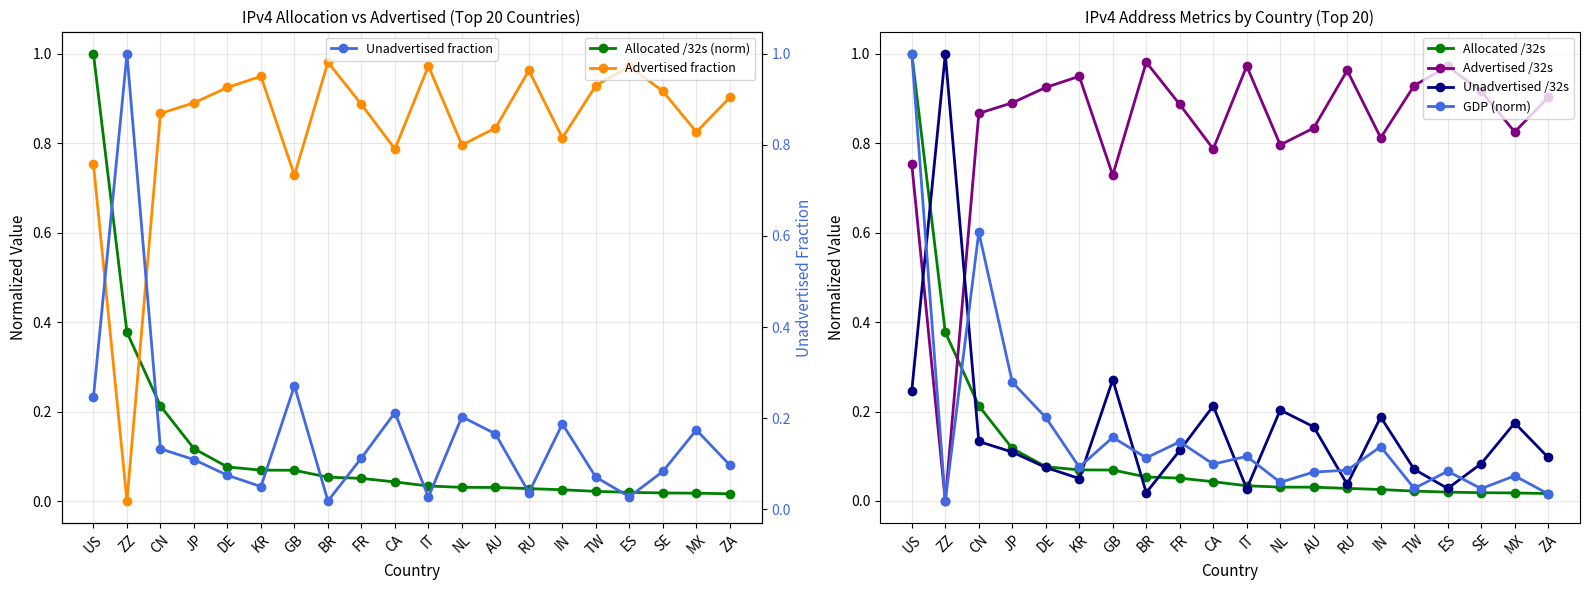

Does the chart have visible grid lines?

Yes